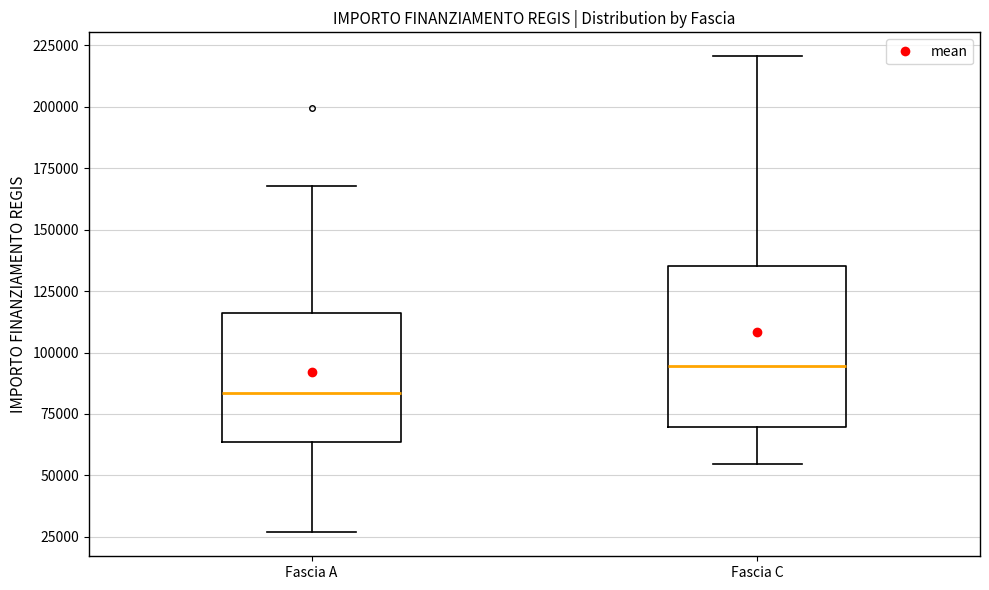

Reading left to right, read every box against the y-axis: the position of its median line, the range the box covers, and the ends of its whiskers. The values are not printed on the chart, so give them approximately, as read against the axis.

Fascia A: median 85000, box 65000 to 115000, whiskers 25000 to 170000
Fascia C: median 95000, box 70000 to 135000, whiskers 55000 to 220000